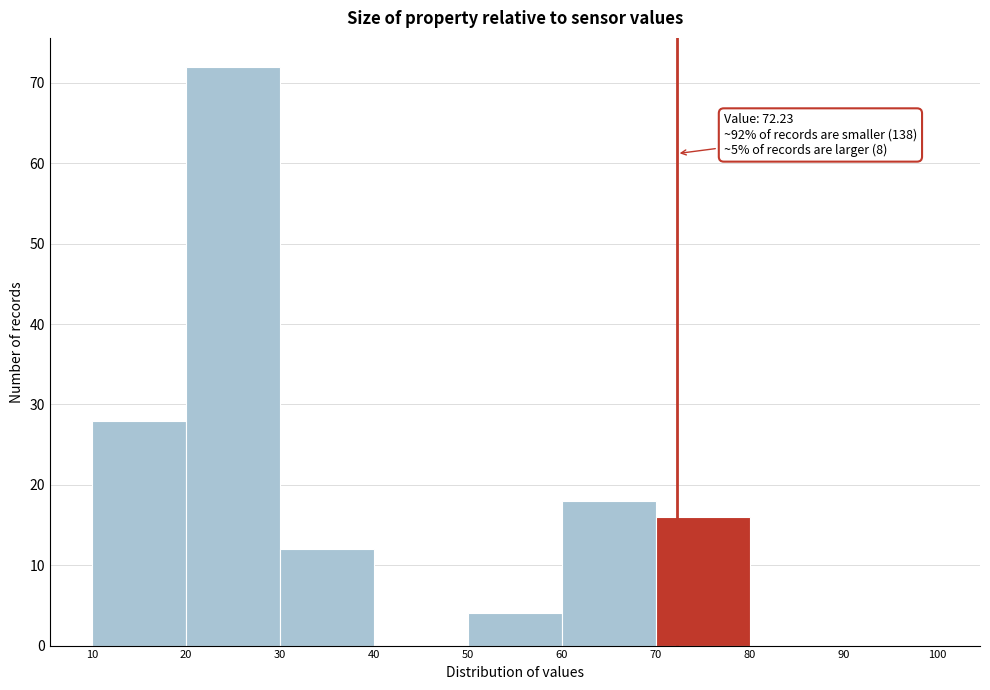

Which range on the x-axis has the tallest bar?

20 to 30